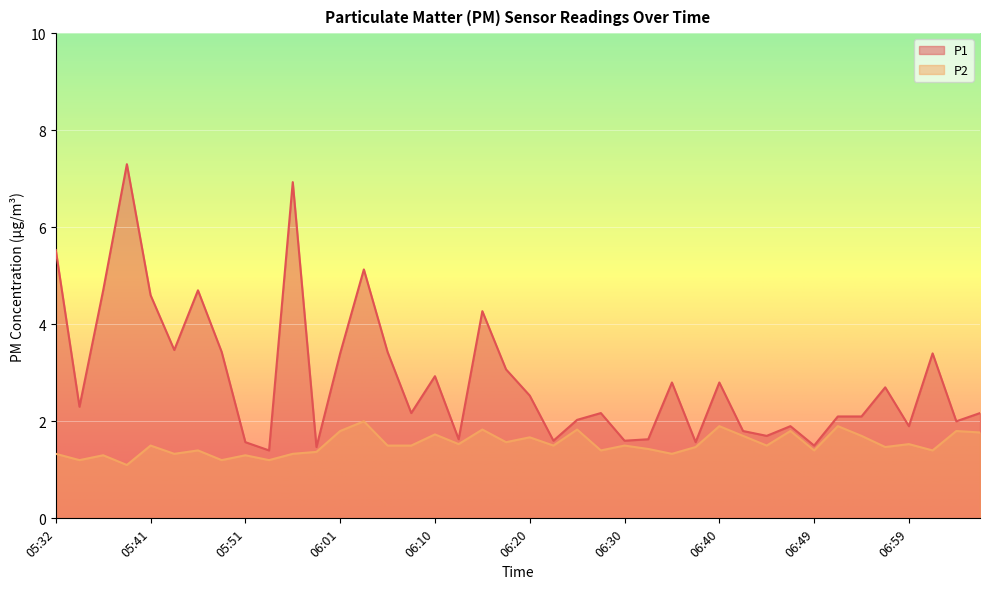

In P1, how many points are higher than both neighbors (excluding endpoints)?

12